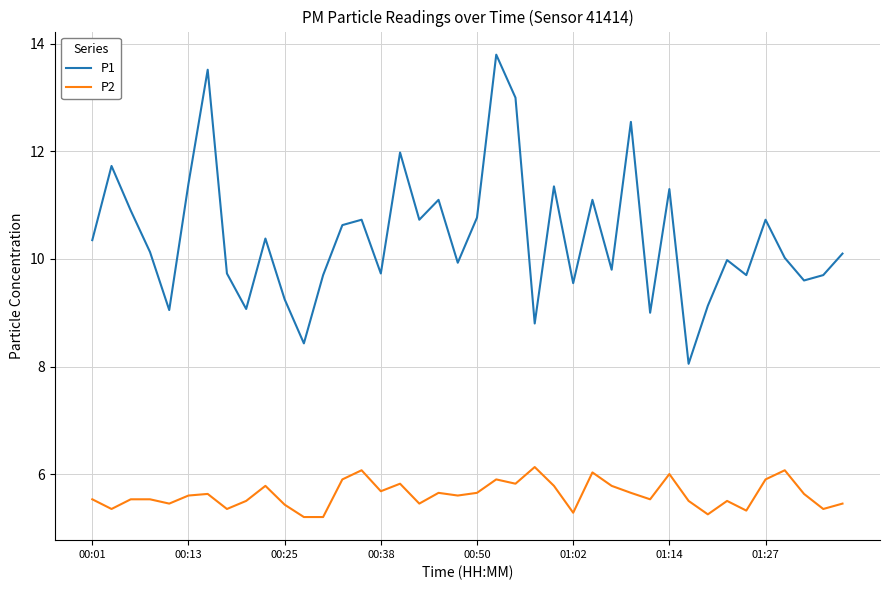

Which series has the largest total across all categories?

P1